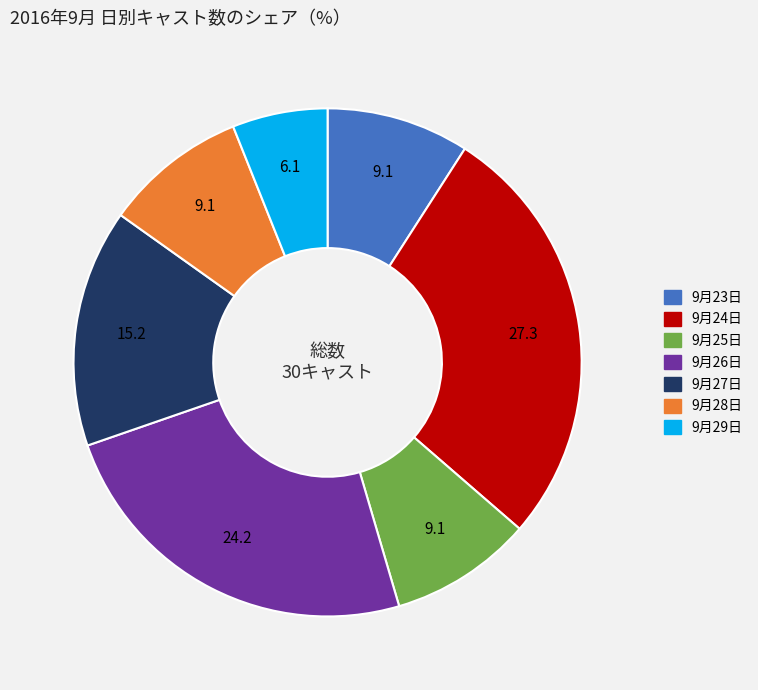

Does any single category account for the majority?

No